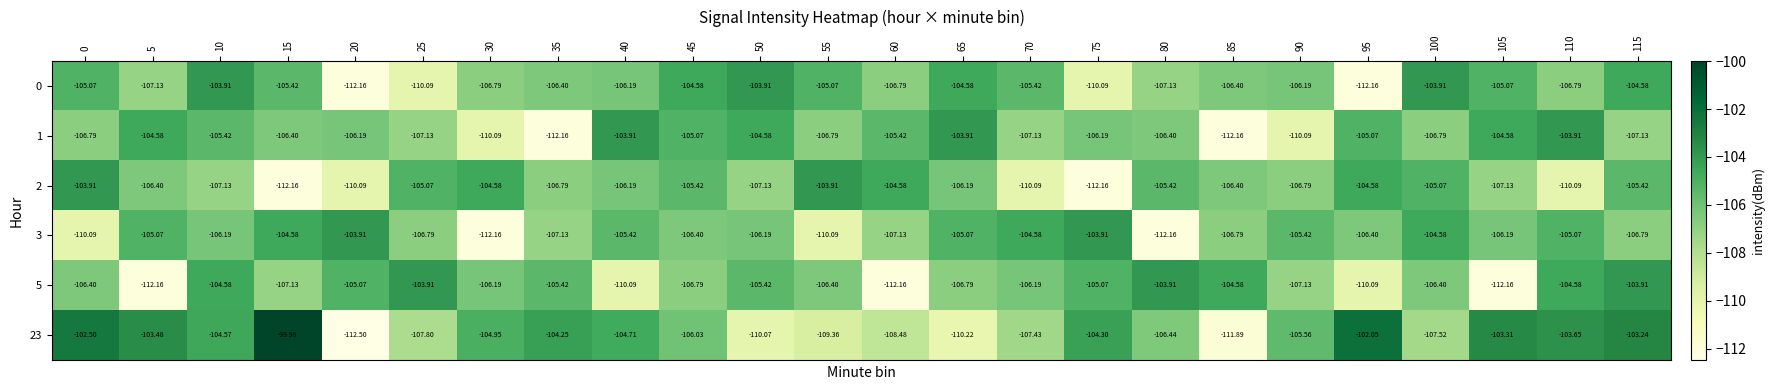

Which series has the widest spread of values?

23